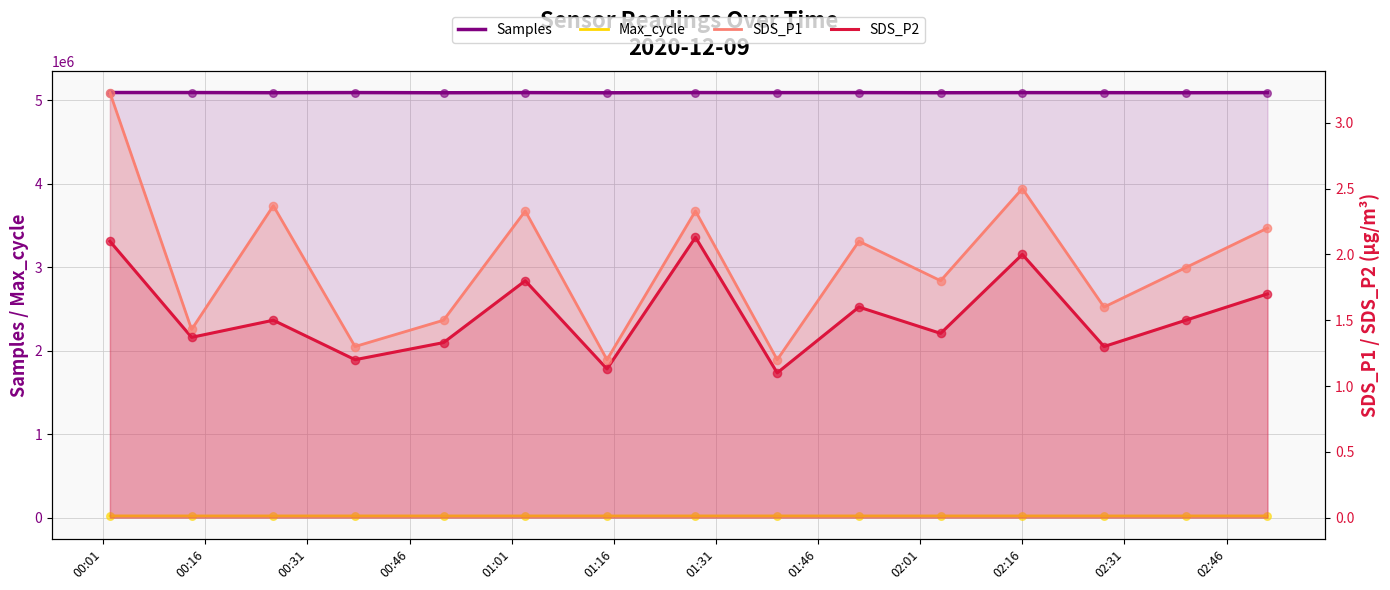

At which category is the sum across all series the highest?

00:01